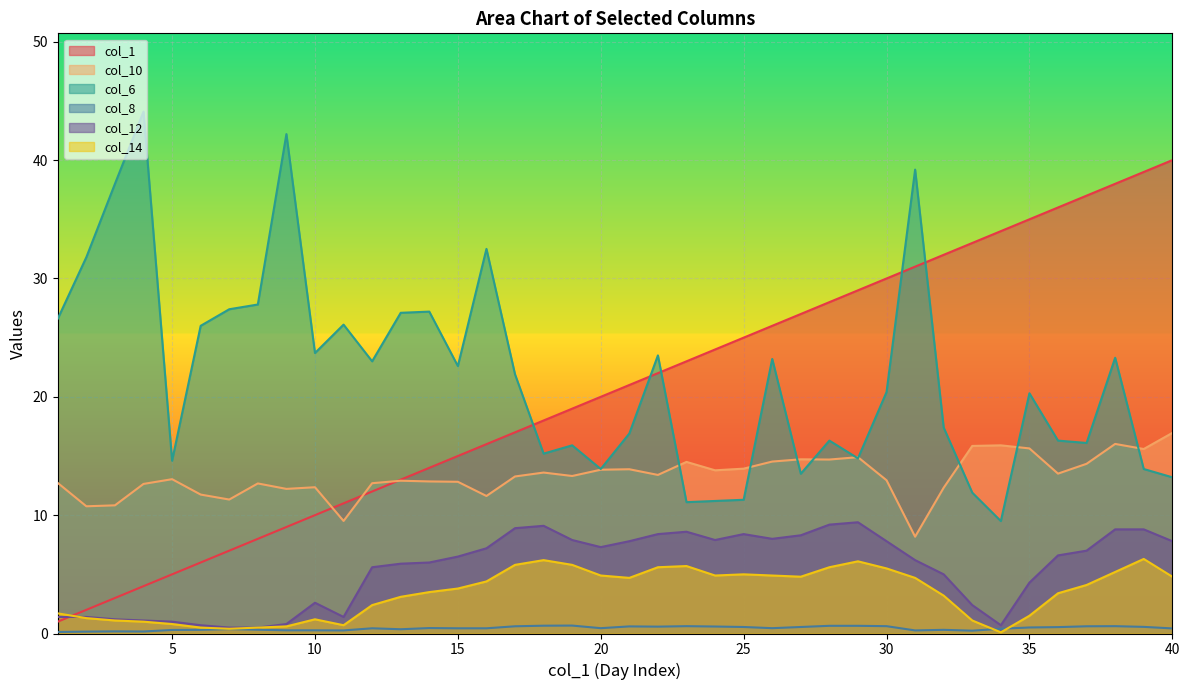

Where does the col_14 series first go above 4?

16